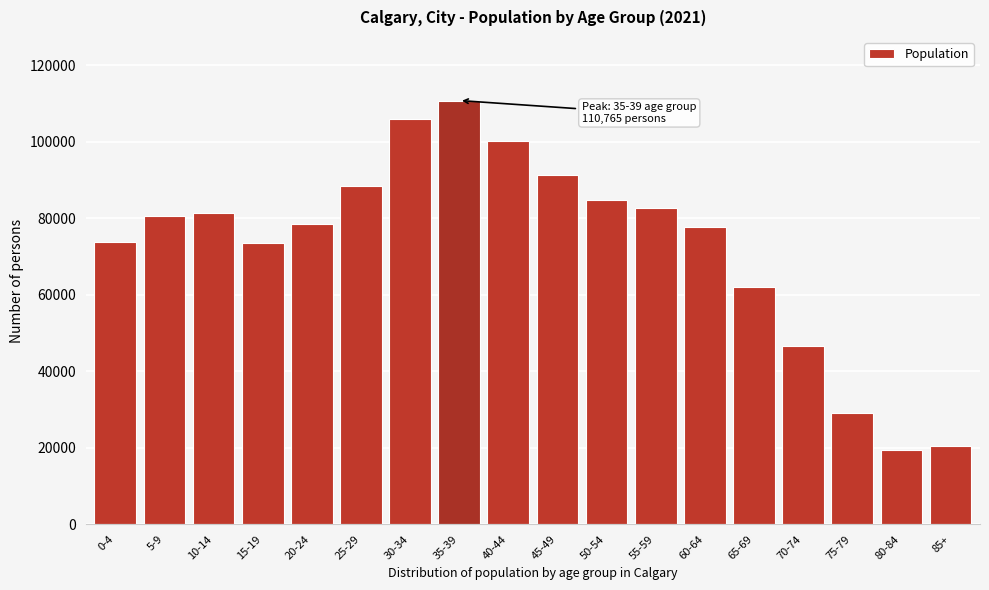

What is the difference between the maximum and minimum values?

91360